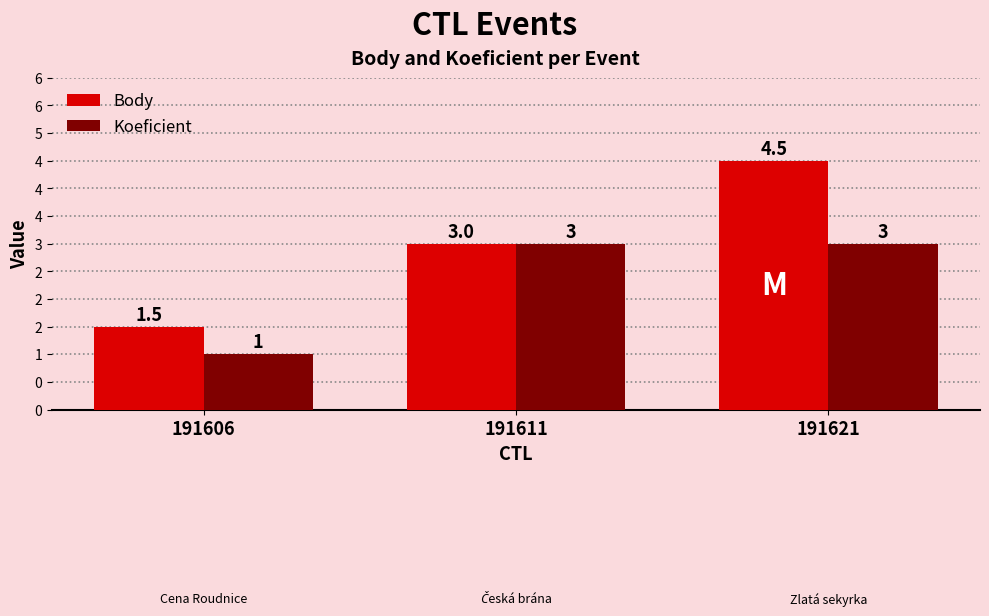

Which series changed the most between 191611 and 191621?

Body